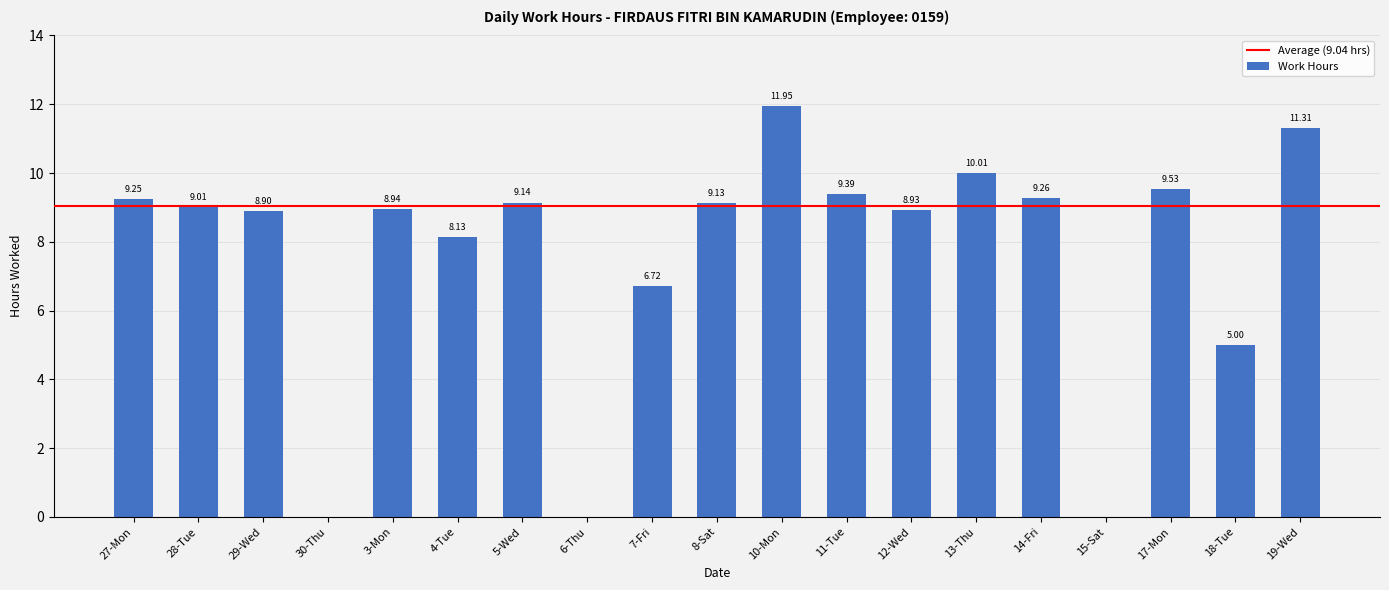

What is the sum of the values at 10-Mon and 4-Tue?

20.1